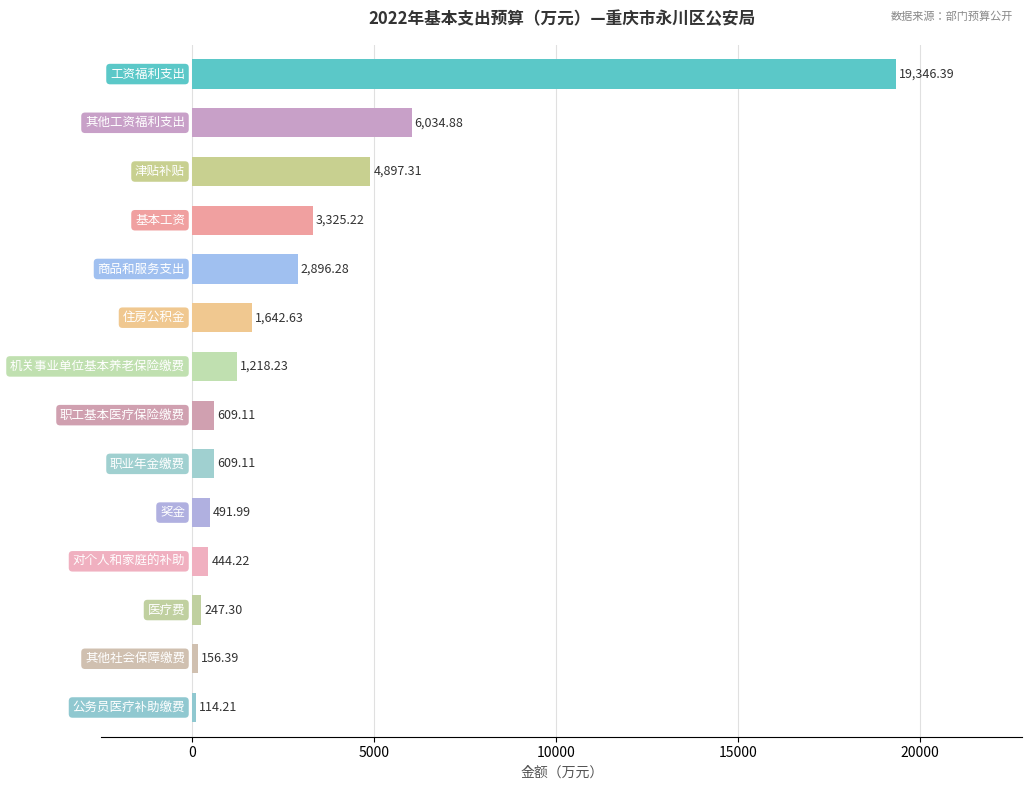

What is the difference between the maximum and second lowest values?

19190.0